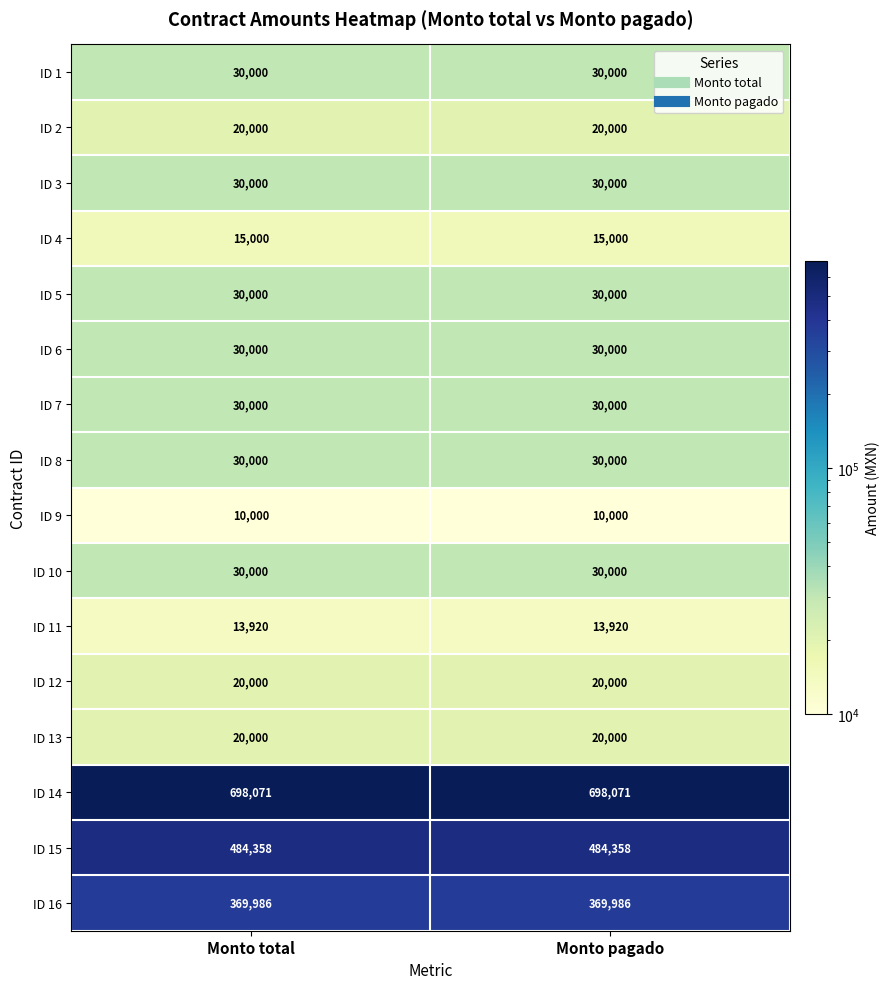

What is the approximate value of ID 8 at Monto pagado?

30000